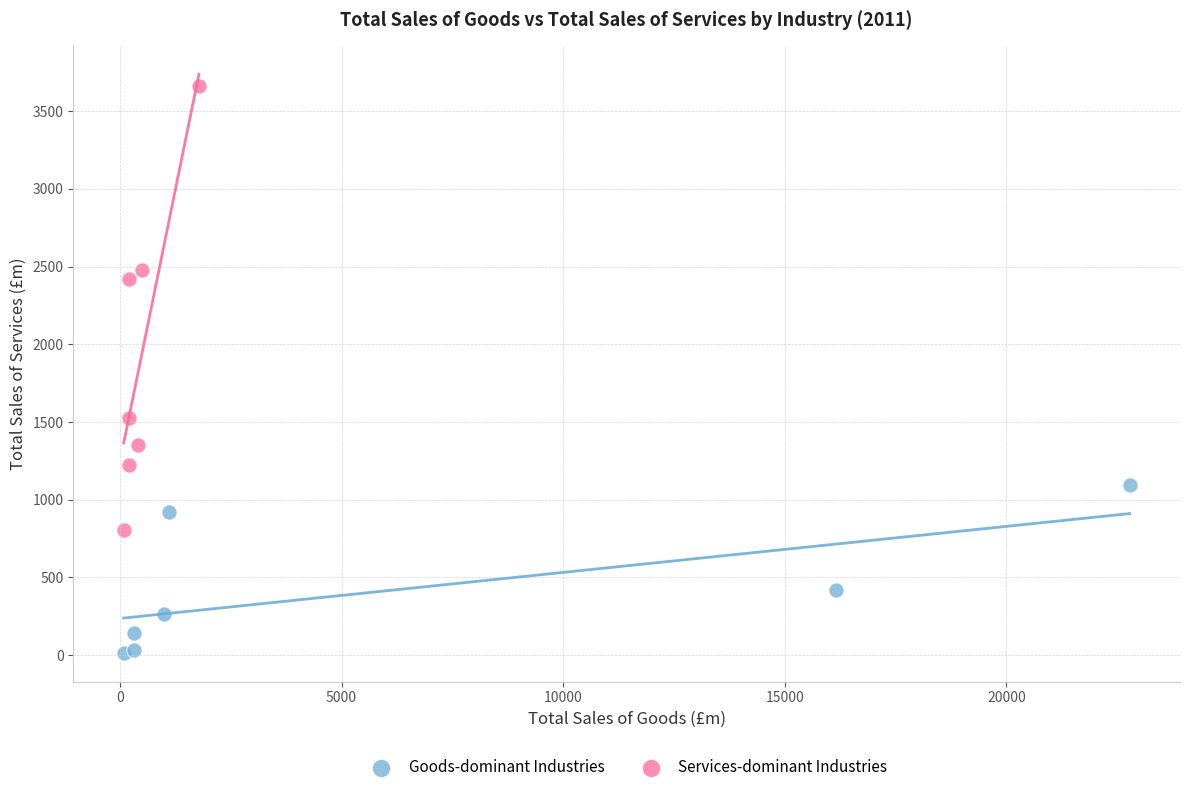

Which series has the widest spread of Y values?

Services-dominant Industries